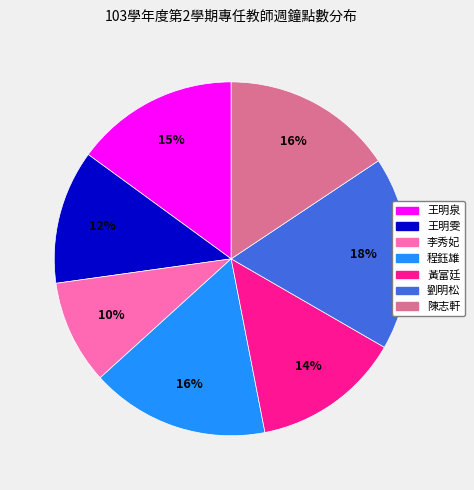

The 王明雯 slice represents 6% of the pie. True or false?

False